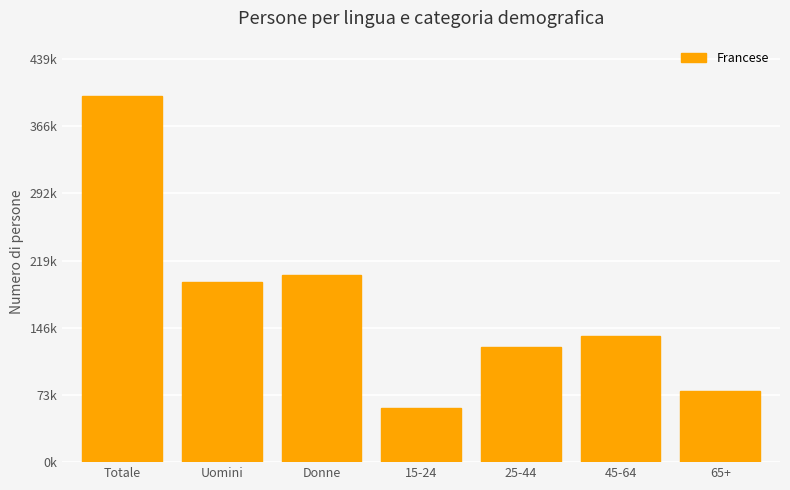

List the labels in order of value, smallest first.

15-24, 65+, 25-44, 45-64, Uomini, Donne, Totale